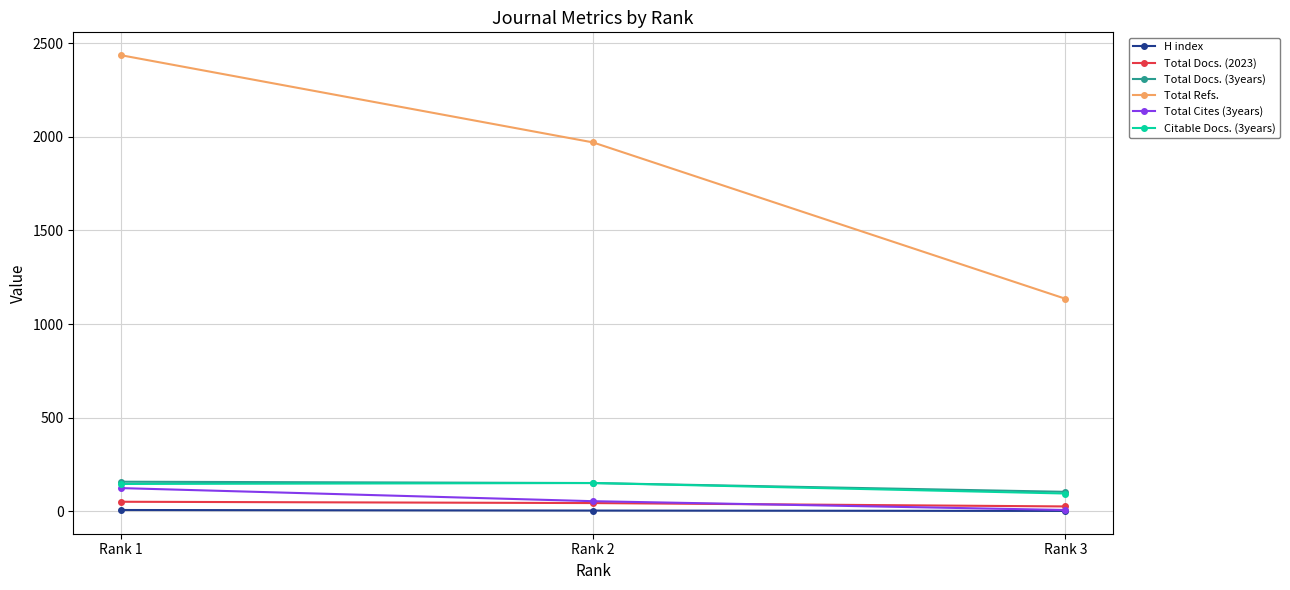

What is the sum of the Total Docs. (3years) values at Rank 1 and Rank 2?

309